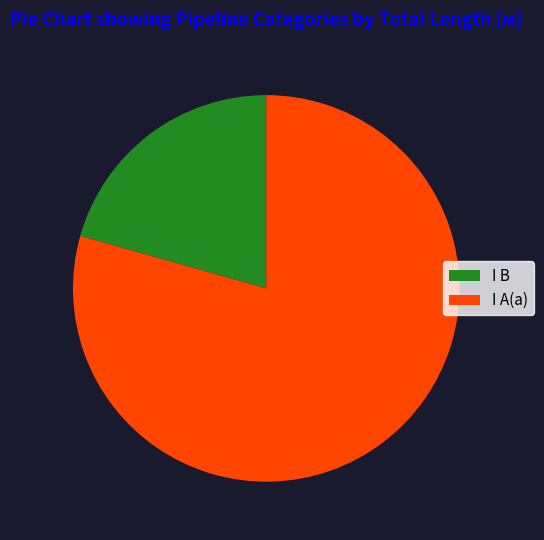

How many segments does this pie chart have?

2